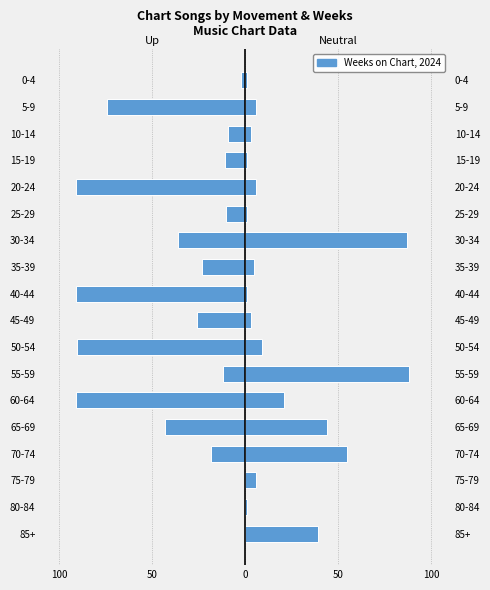

What is the value of the Up Movement (Weeks on Chart) bar at the 18th from the left?

-2